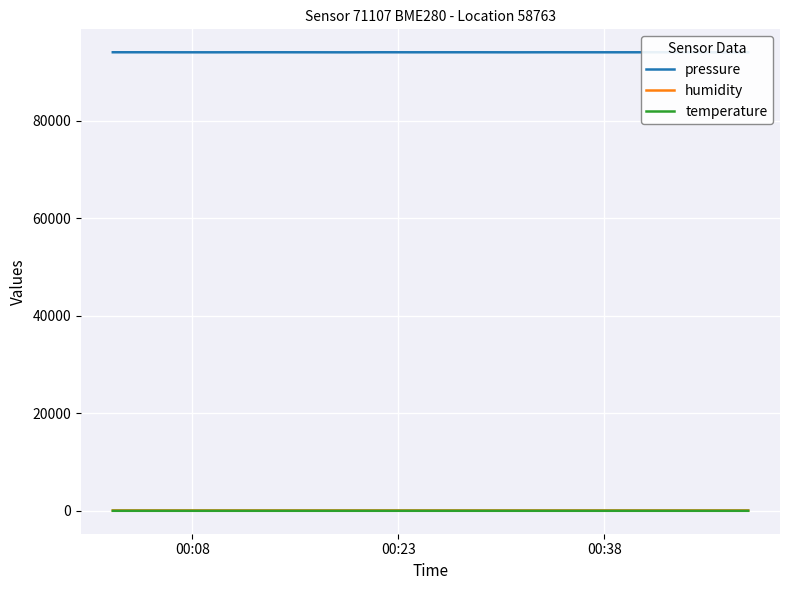

True or false: temperature and pressure intersect in this chart.

False